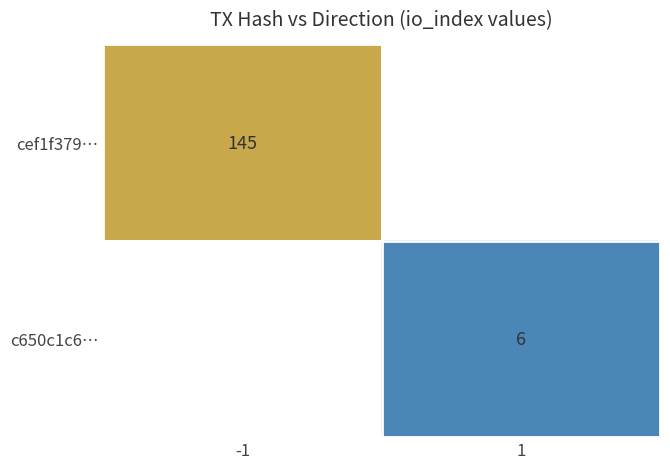

What is the greatest value displayed?

145.0